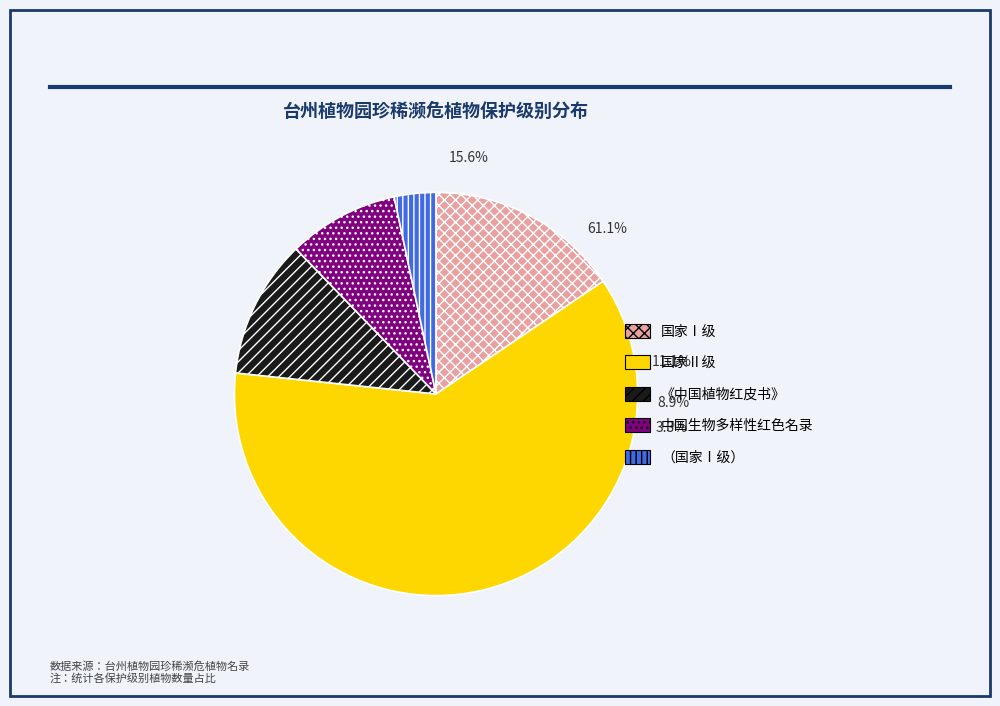

True or false: （国家Ⅰ级） accounts for 1% of the total.

False